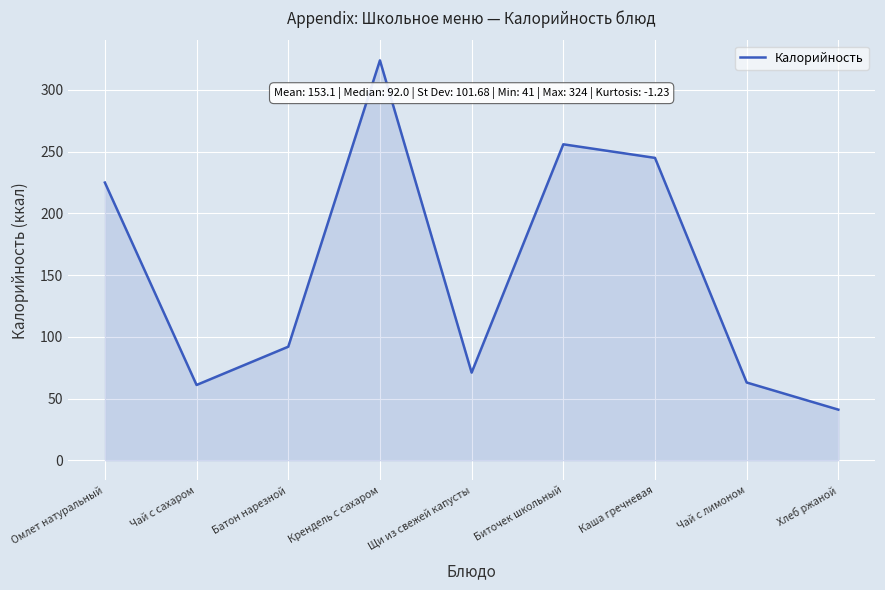

Where is the first local minimum?

Чай с сахаром